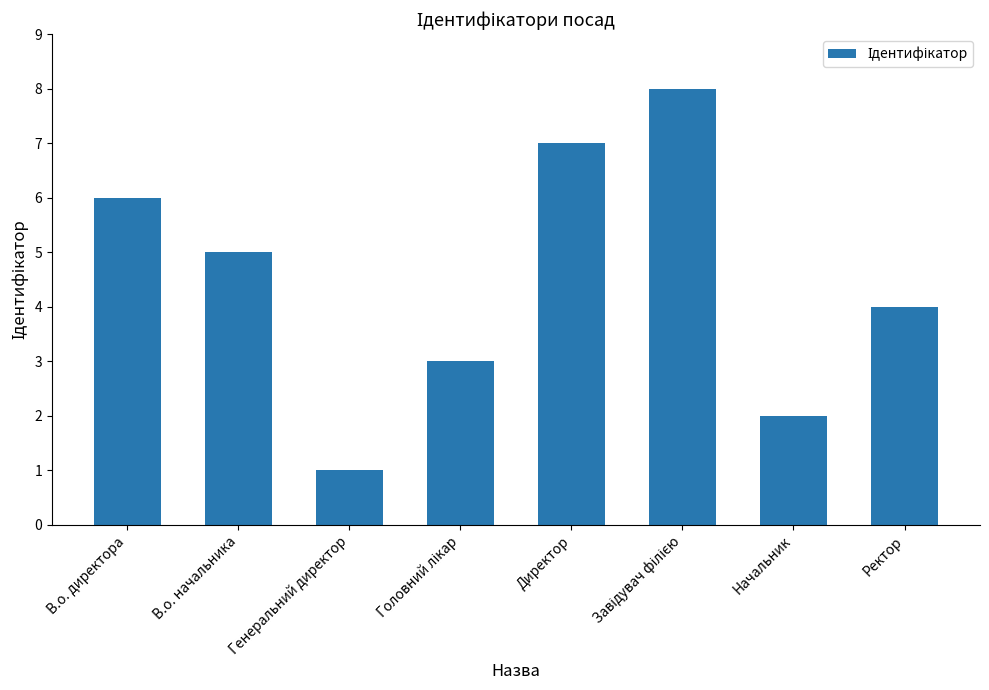

Does the chart contain any negative values?

No